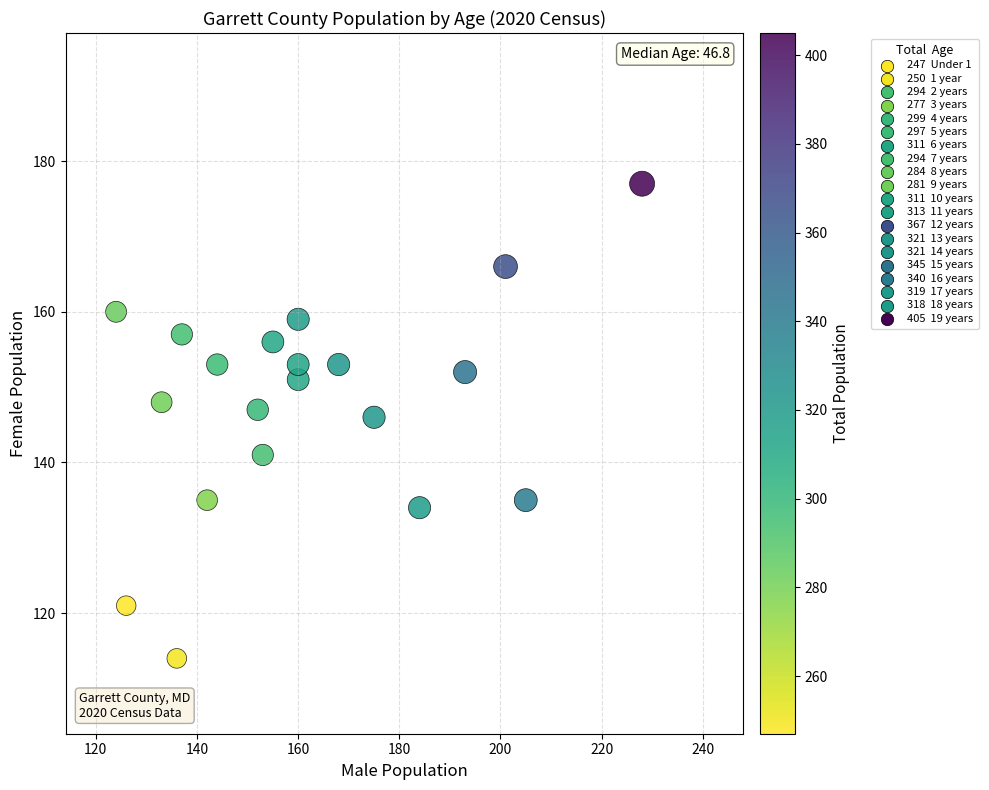

What is the range of X values (max minus min)?

104